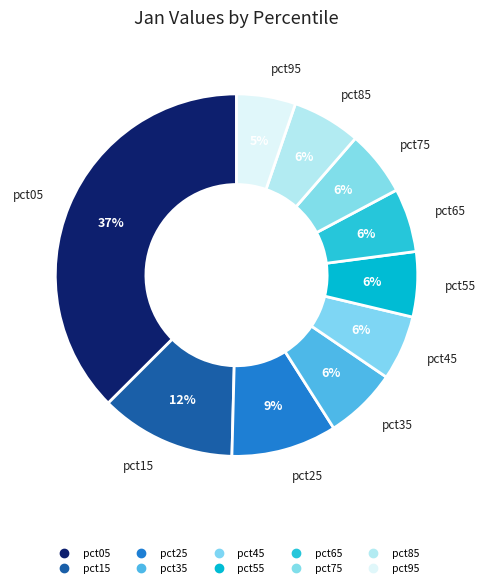

How many slices are in this pie chart?

10